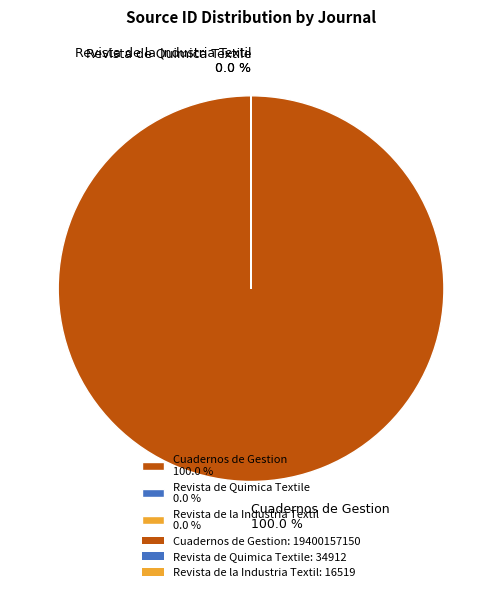

Is there a majority slice in this chart?

Yes